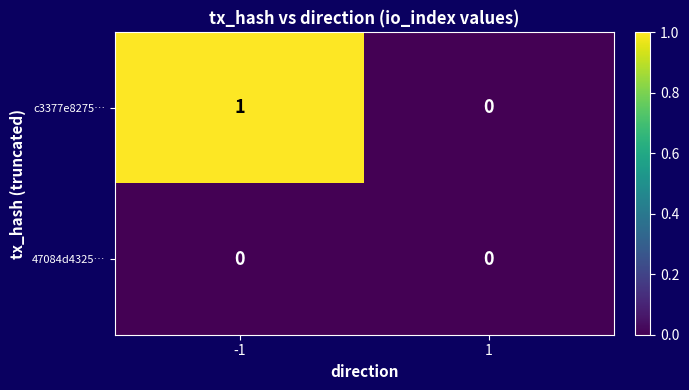

Rank the series by their maximum value, from lowest to highest.

47084d4325…, c3377e8275…